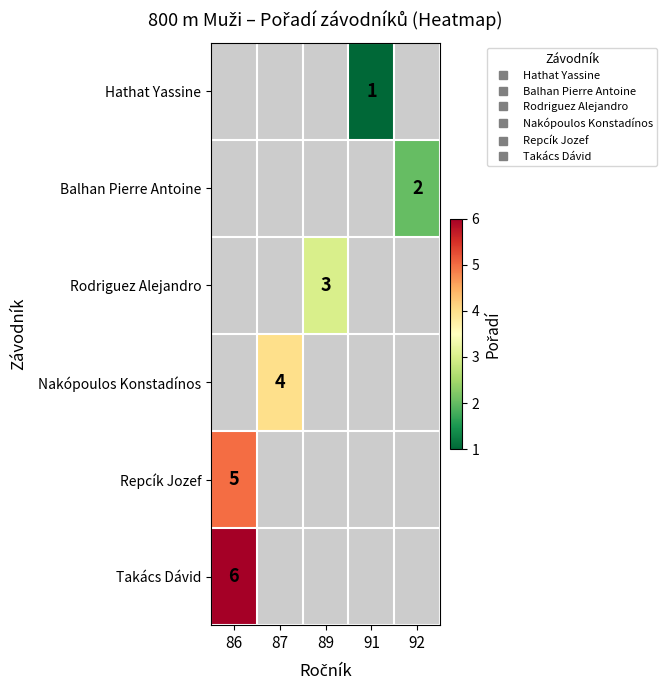

List the labels in order of Hathat Yassine value, smallest first.

86, 87, 89, 91, 92